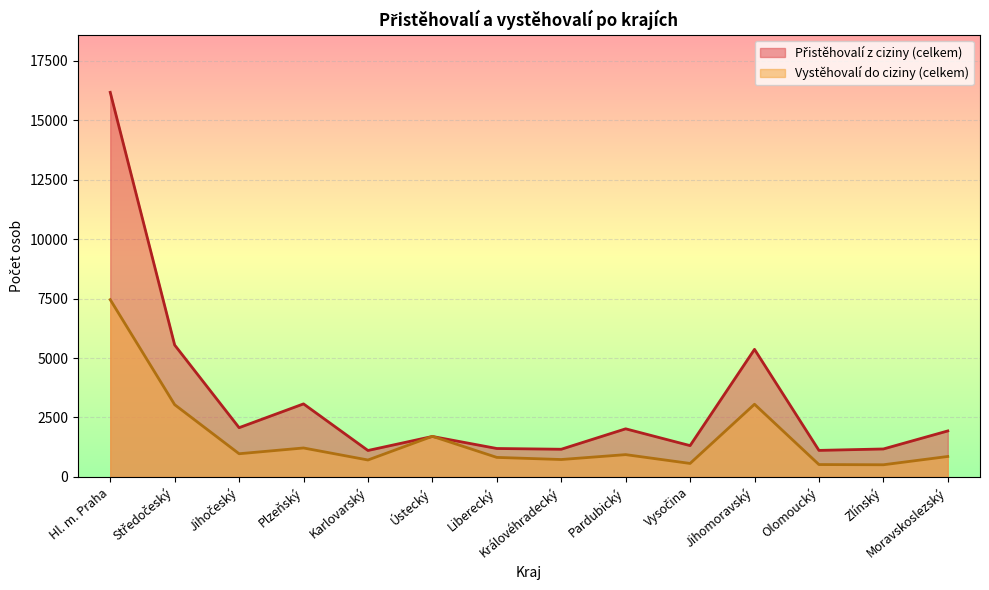

List the series in order of their peak value, lowest first.

Vystěhovalí do ciziny (celkem), Přistěhovalí z ciziny (celkem)